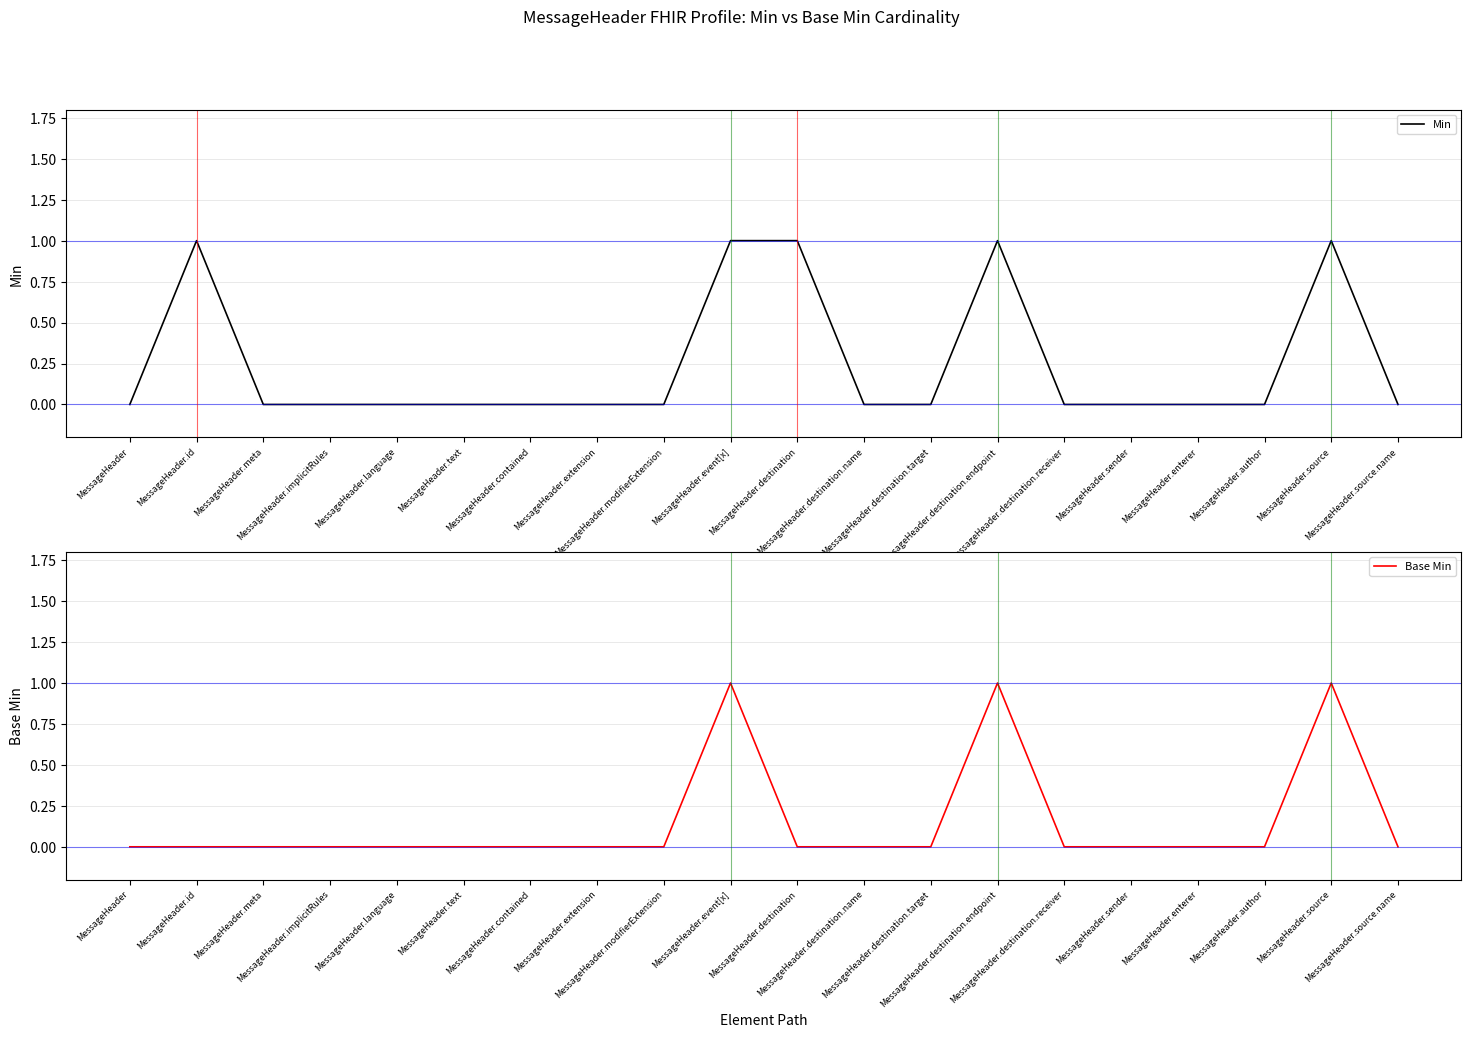

The value of Min at MessageHeader.destination.receiver is 0. True or false?

False